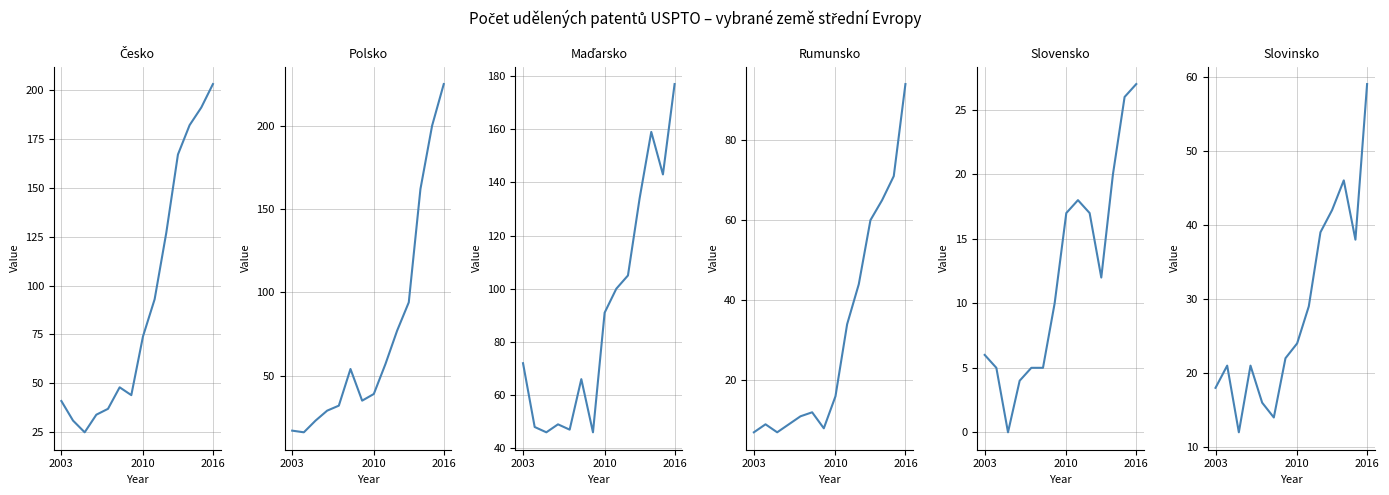

What is the difference between the maximum and second lowest values in the Polsko series?

208